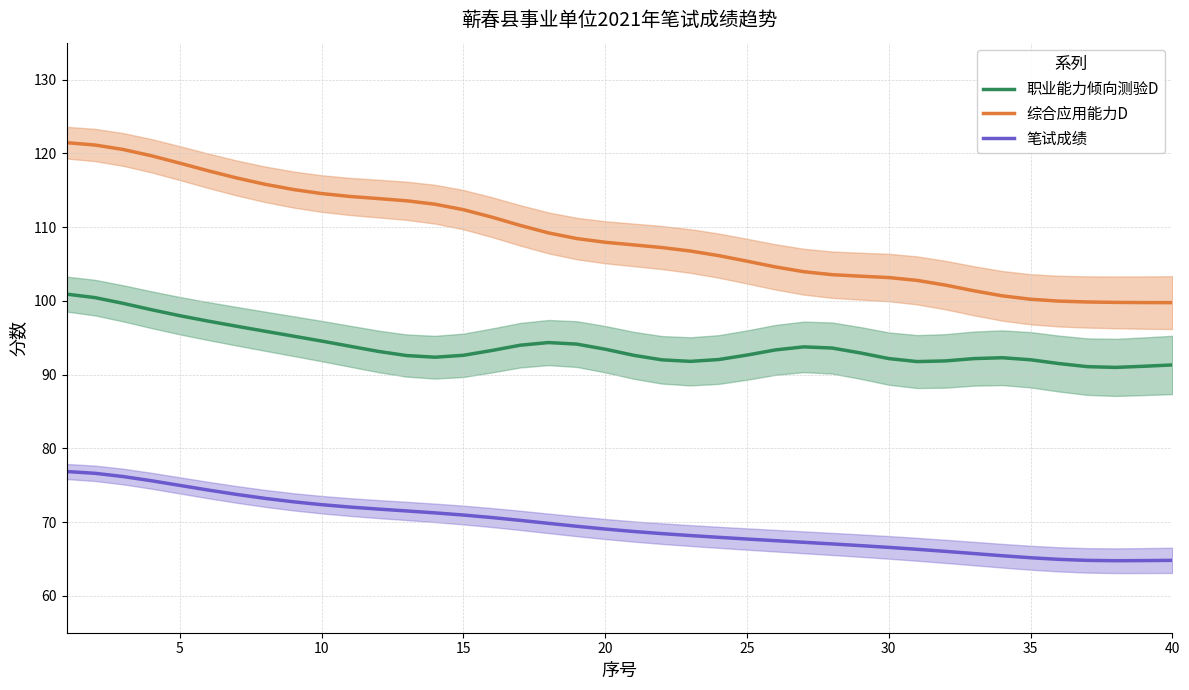

List the series in order of their overall mean, lowest first.

笔试成绩, 职业能力倾向测验D, 综合应用能力D